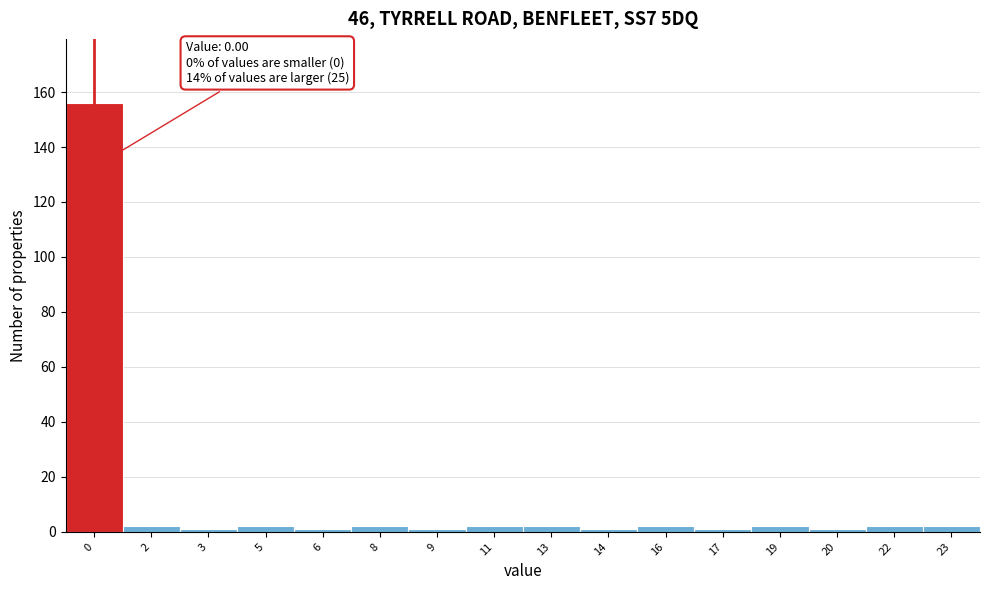

Reading left to right, what are all the values shown in this chart?

156	2	1	2	1	2	1	2	2	1	2	1	2	1	2	2